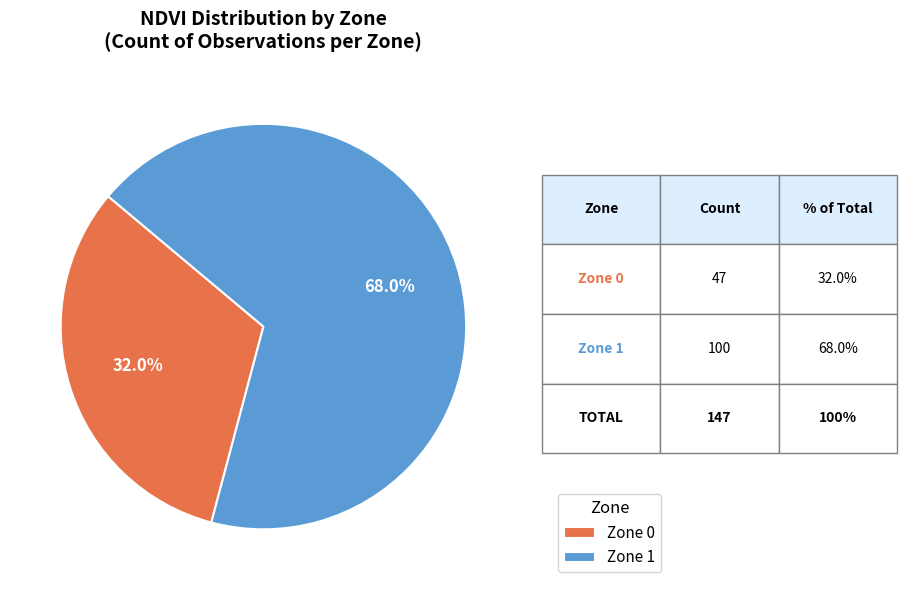

Count the number of slices in the pie.

2